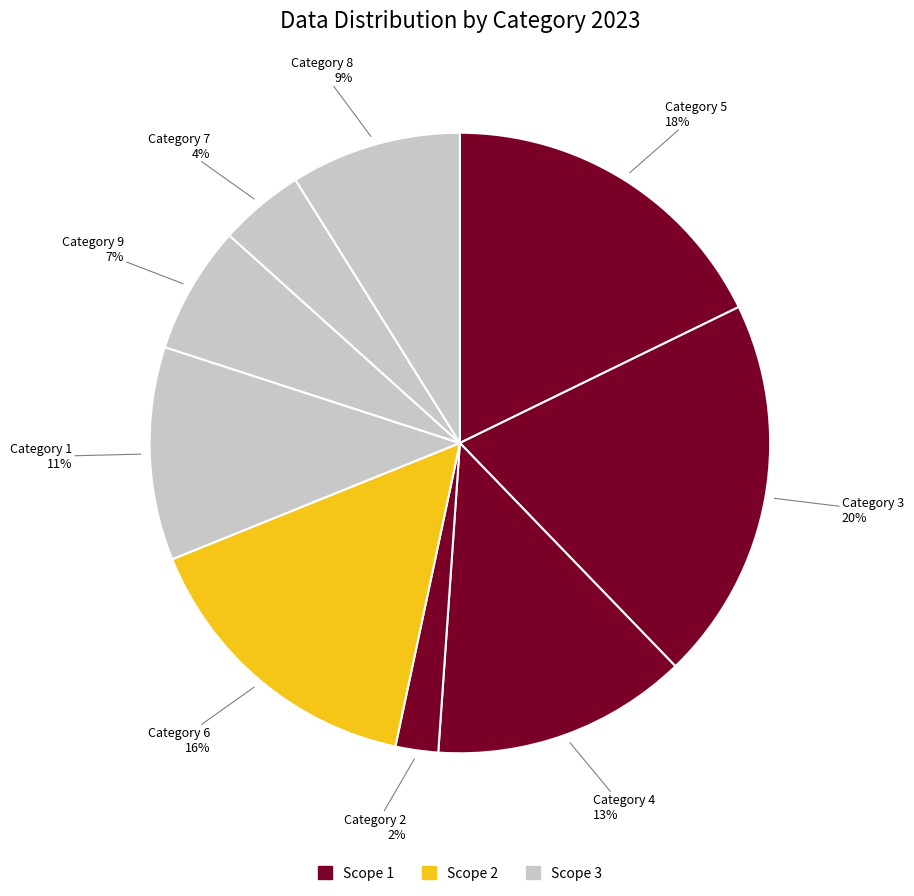

How many segments does this pie chart have?

9